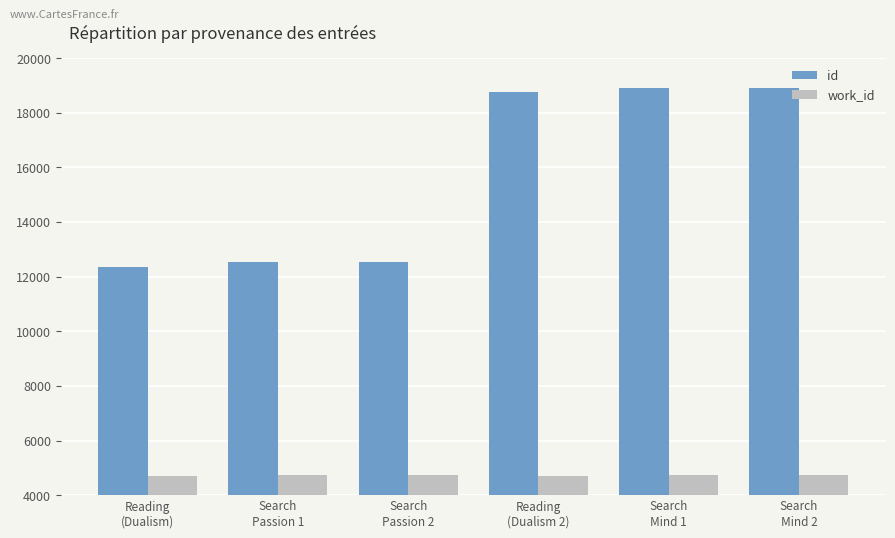

How many data points does each series have?

6